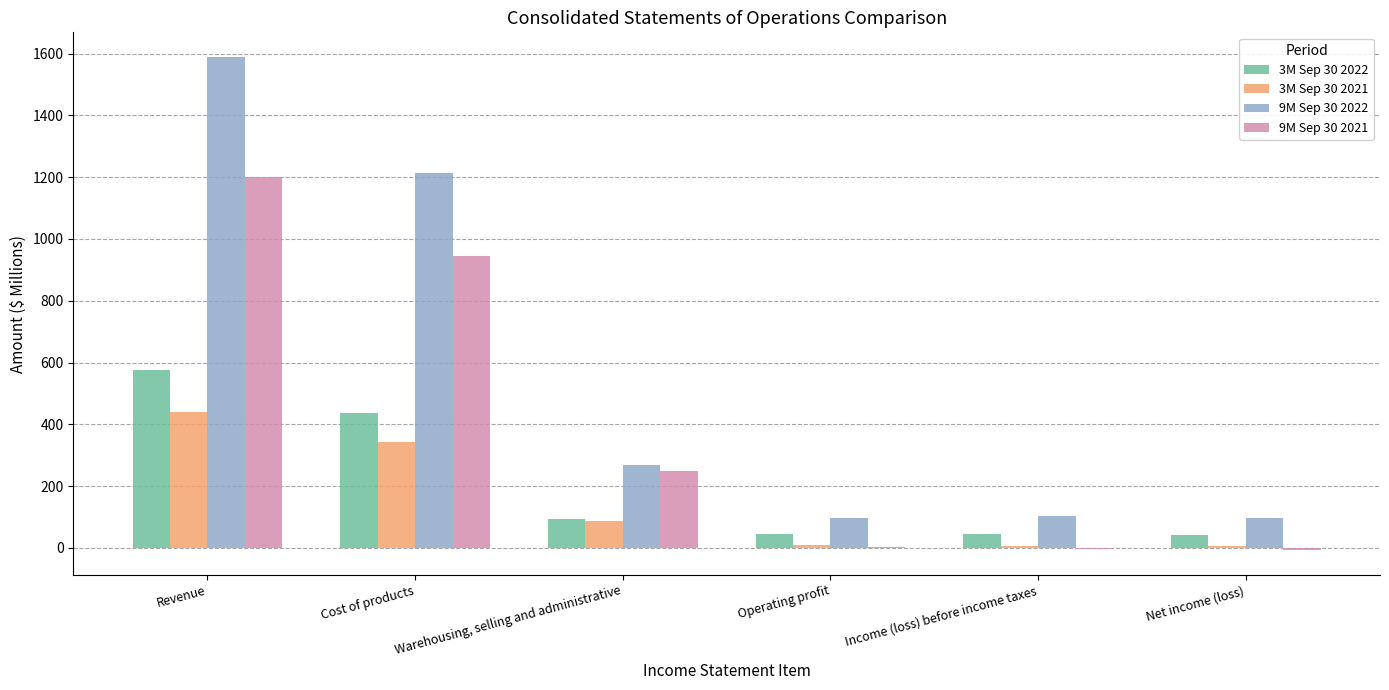

Which series has the largest total across all categories?

9M Sep 30 2022